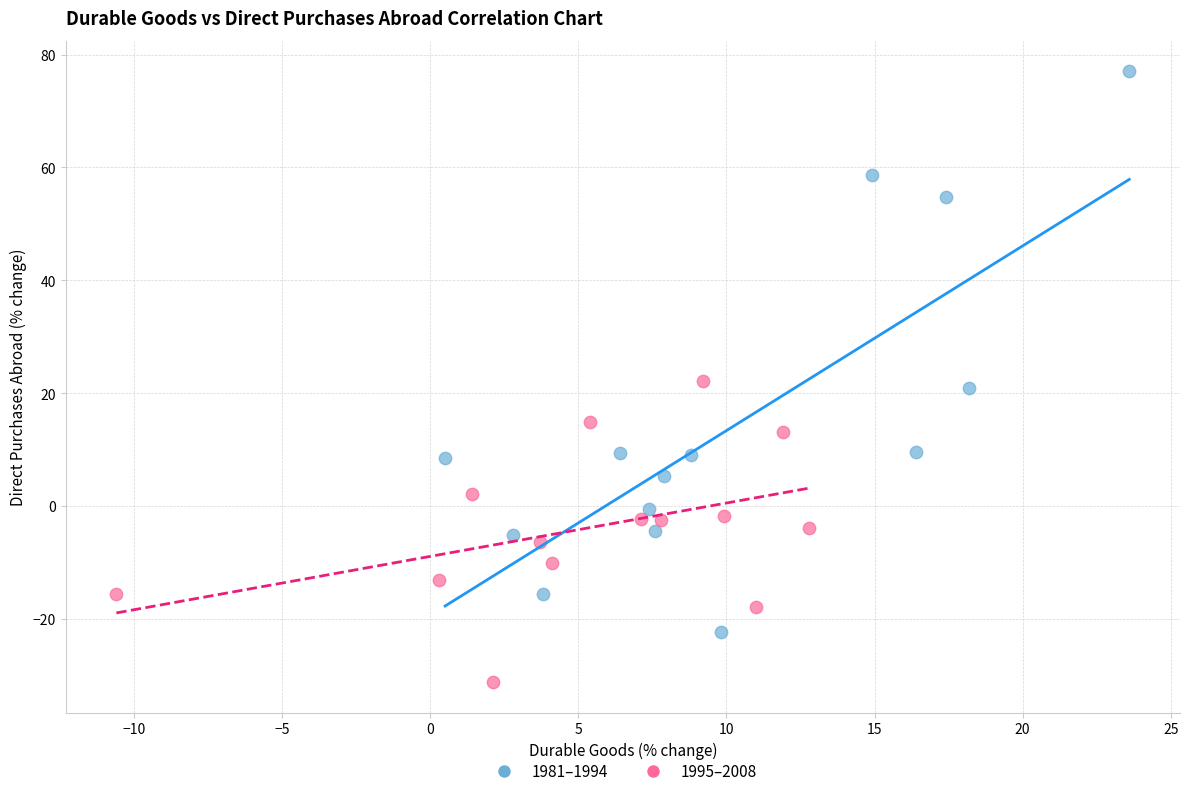

Which series reaches the maximum Y coordinate?

1981–1994